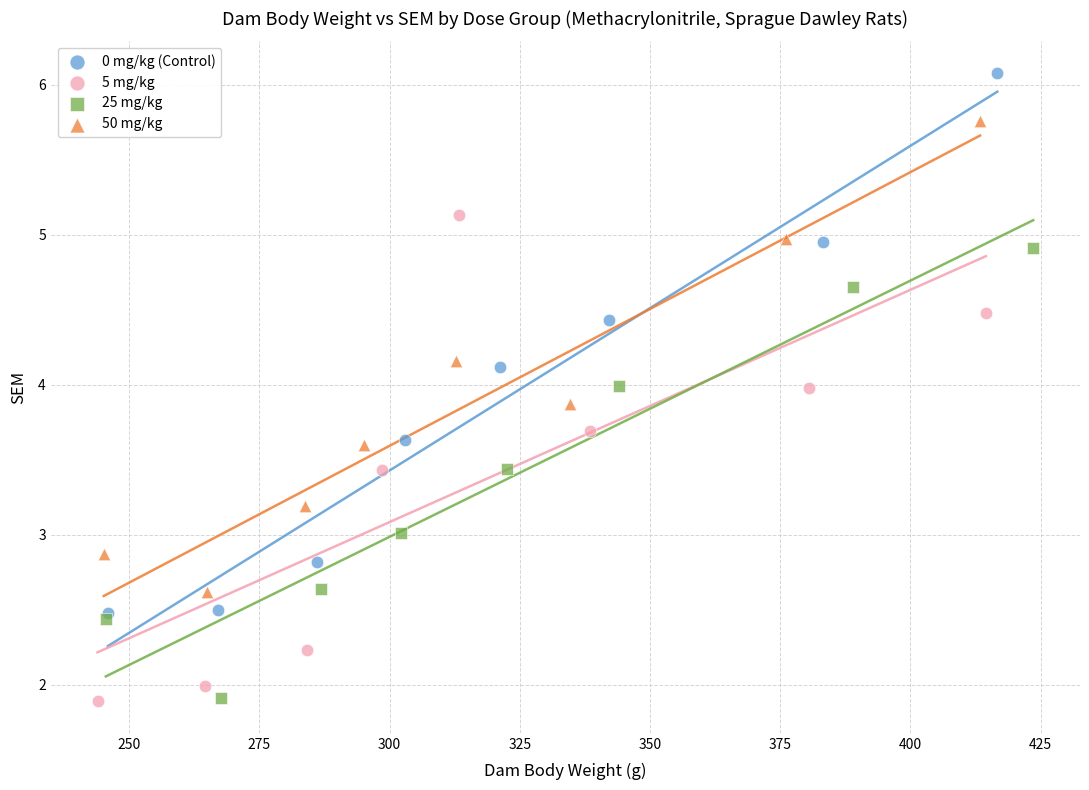

Which series has the largest Y range (max minus min)?

0 mg/kg (Control)